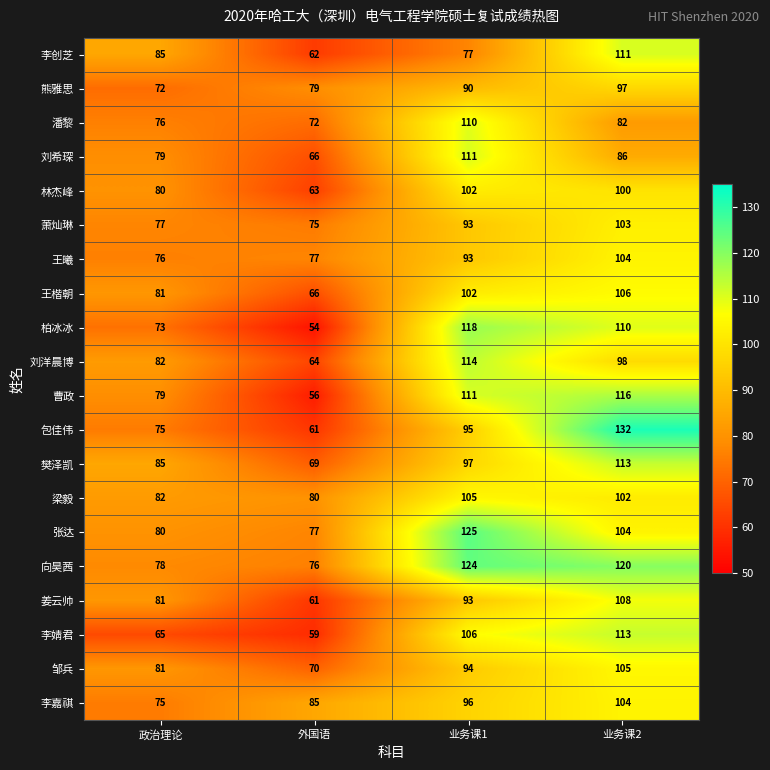

Where is 包佳伟 nearest to the value 96?

业务课1